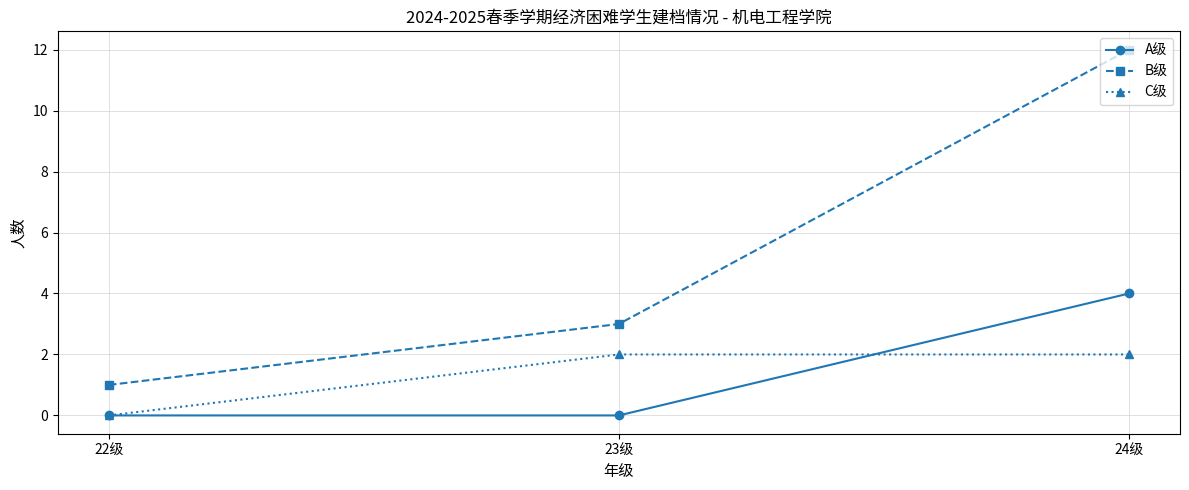

The value of C级 at 22级 is 1. True or false?

False